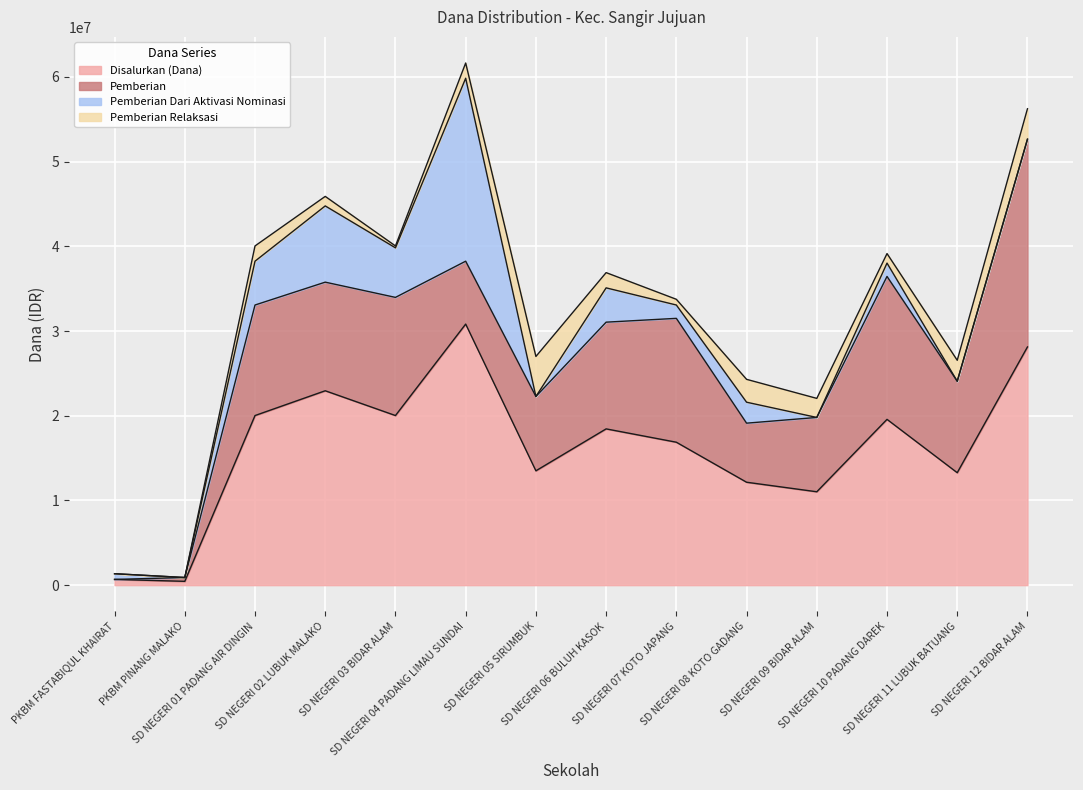

Does the chart display data point markers on the line(s)?

No